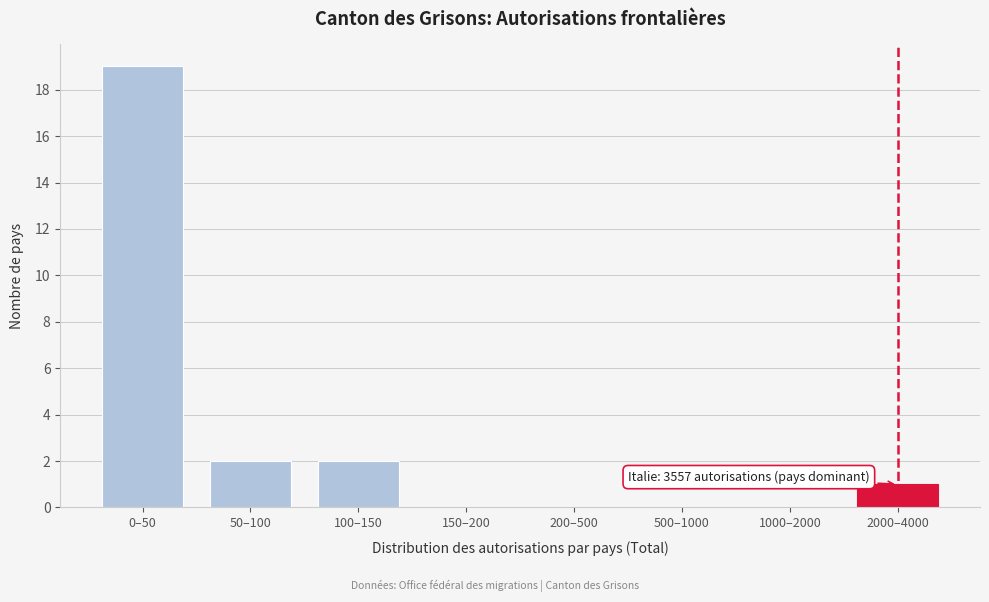

Reading left to right, what are all the values shown in this chart?

0–50=19	50–100=2	100–150=2	150–200=0	200–500=0	500–1000=0	1000–2000=0	2000–4000=1